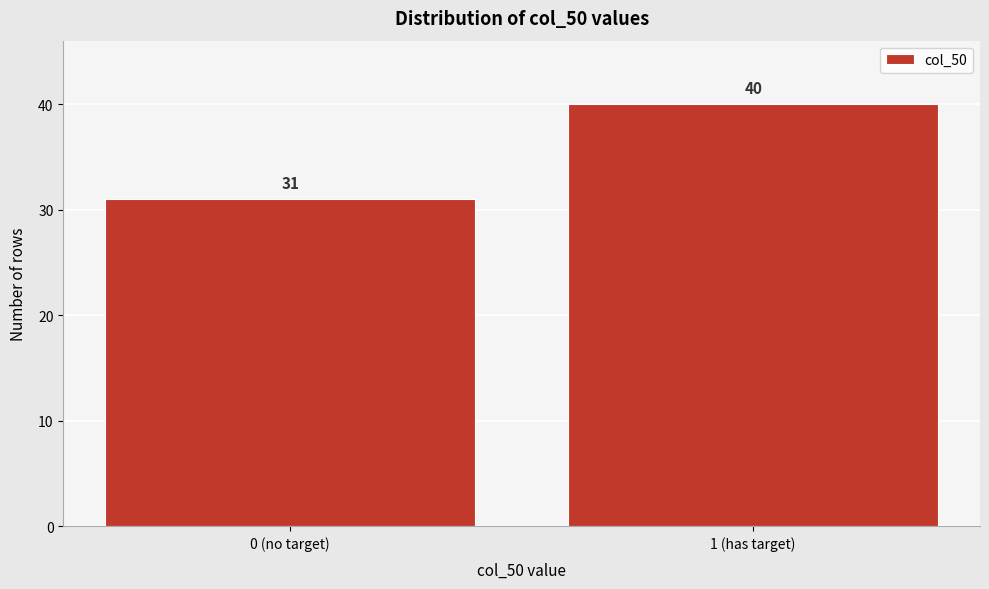

Reading left to right, transcribe all the data shown in this chart.

0 (no target)=31	1 (has target)=40